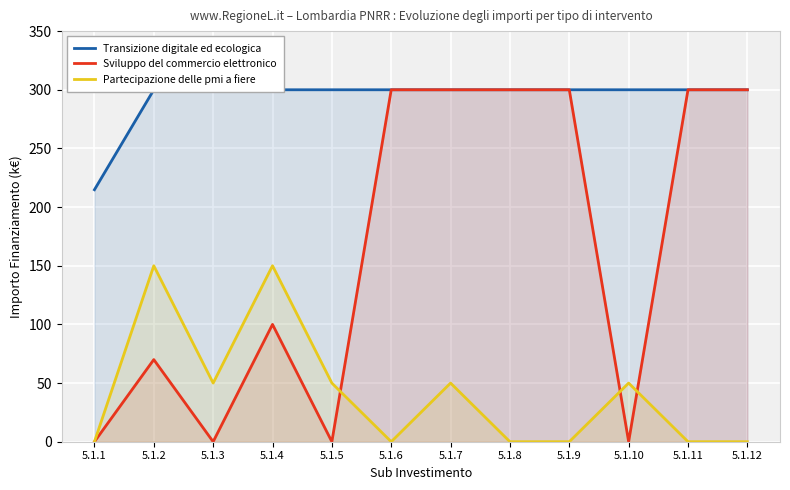

Is it true that Sviluppo del commercio elettronico equals 418.4 at 5.1.6?

False